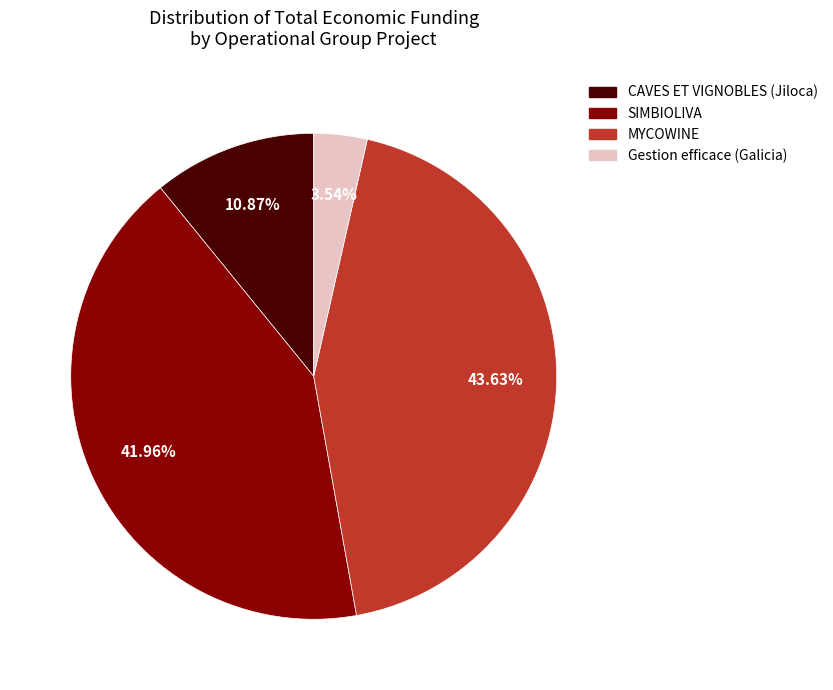

What is the largest slice in the pie chart?

MYCOWINE